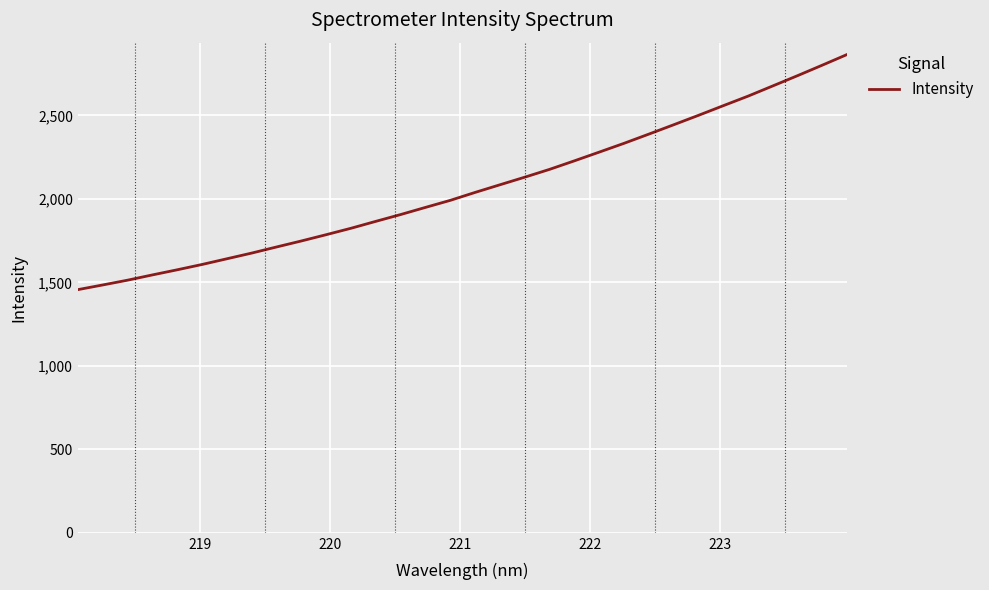

How many lines are shown in the chart?

1